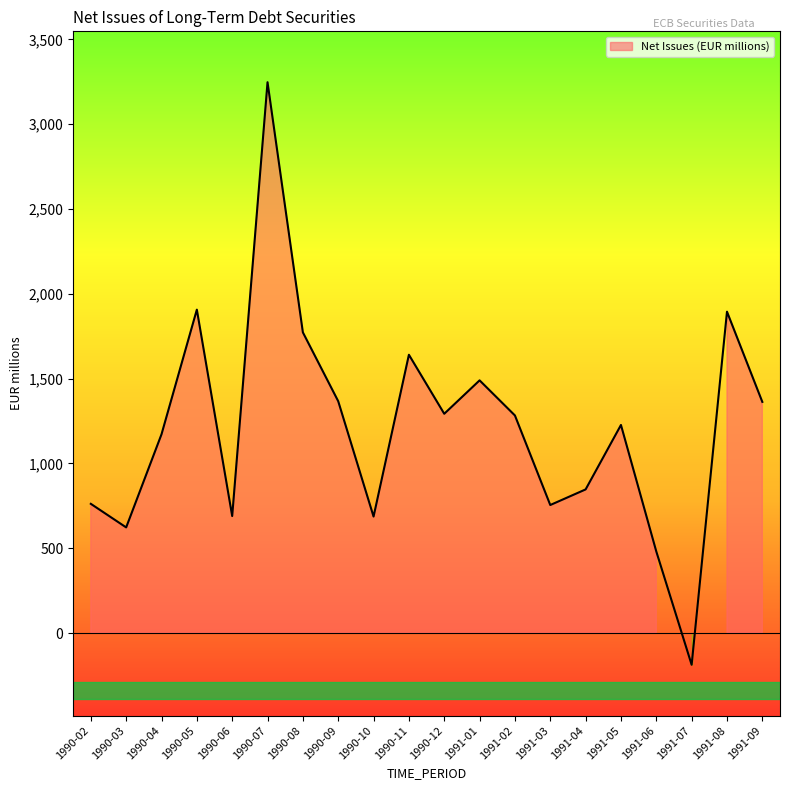

True or false: the data shows 1249 at 1990-05.

False